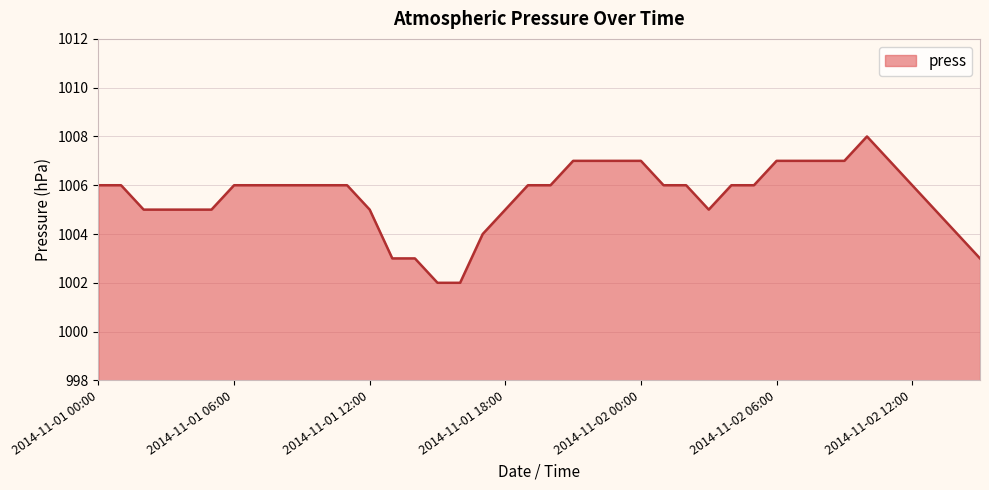

What is the greatest value displayed?

1008